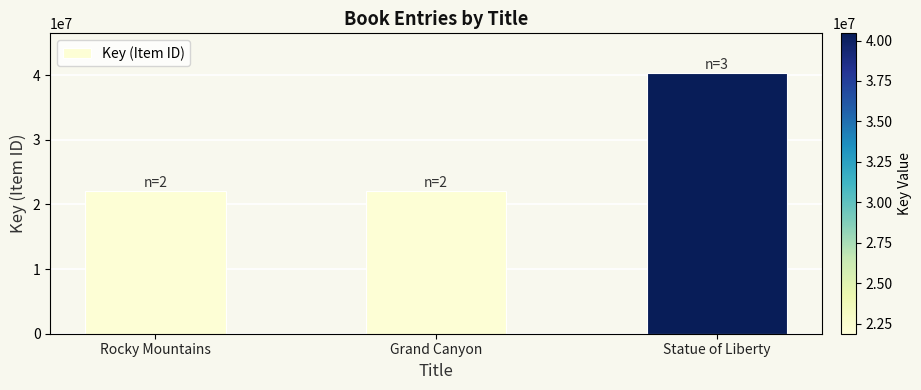

What is the sum of all values?

84592645